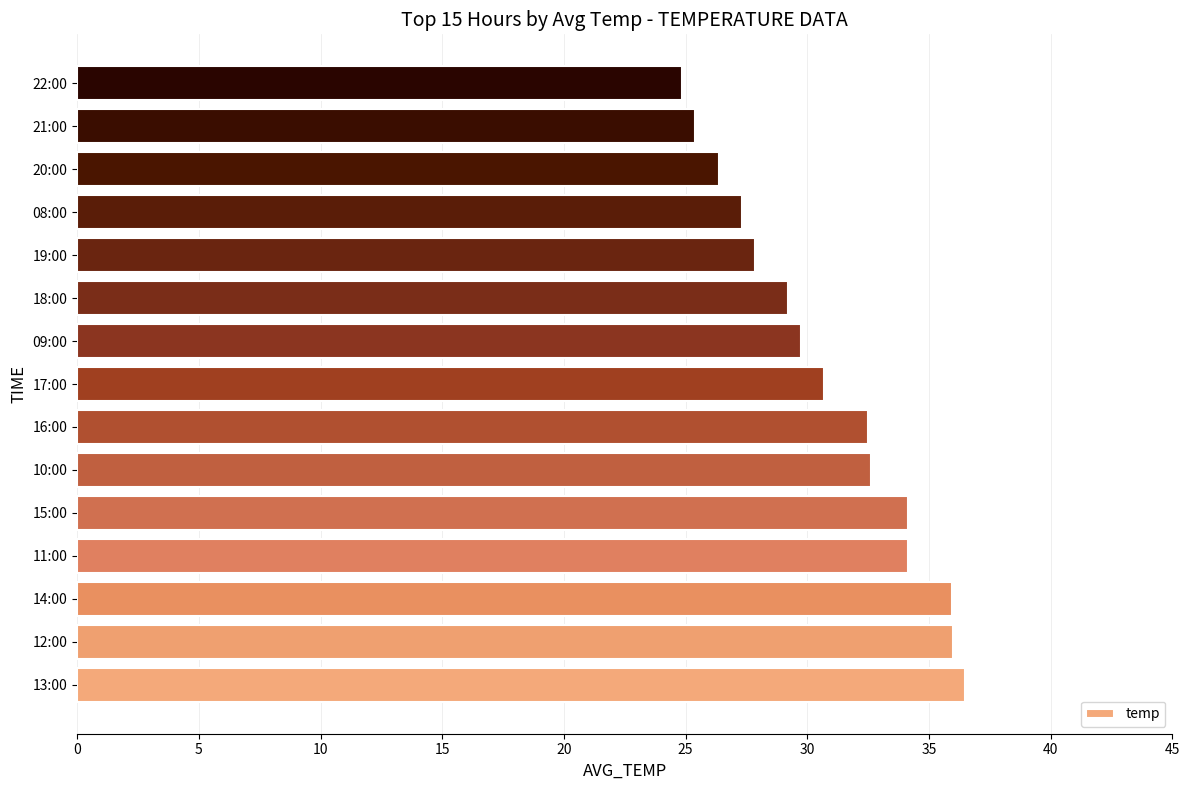

How many data points does each series have?

15